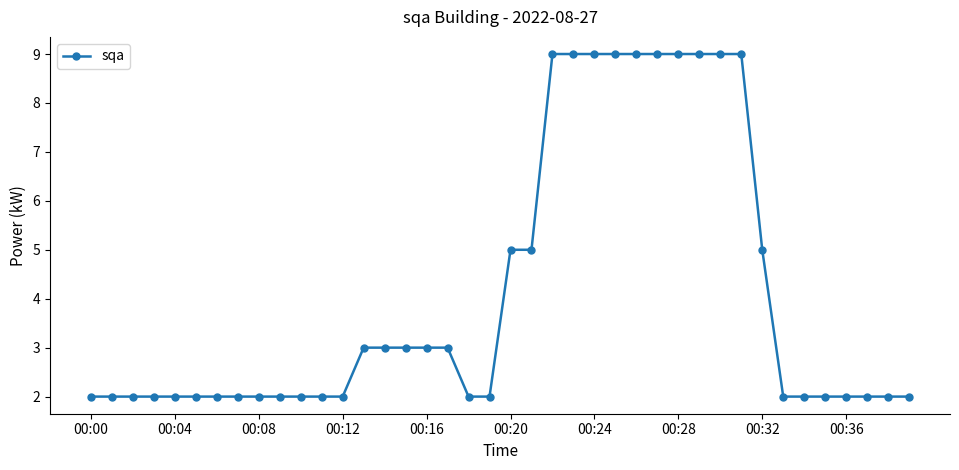

What is the difference between the maximum and minimum values?

7